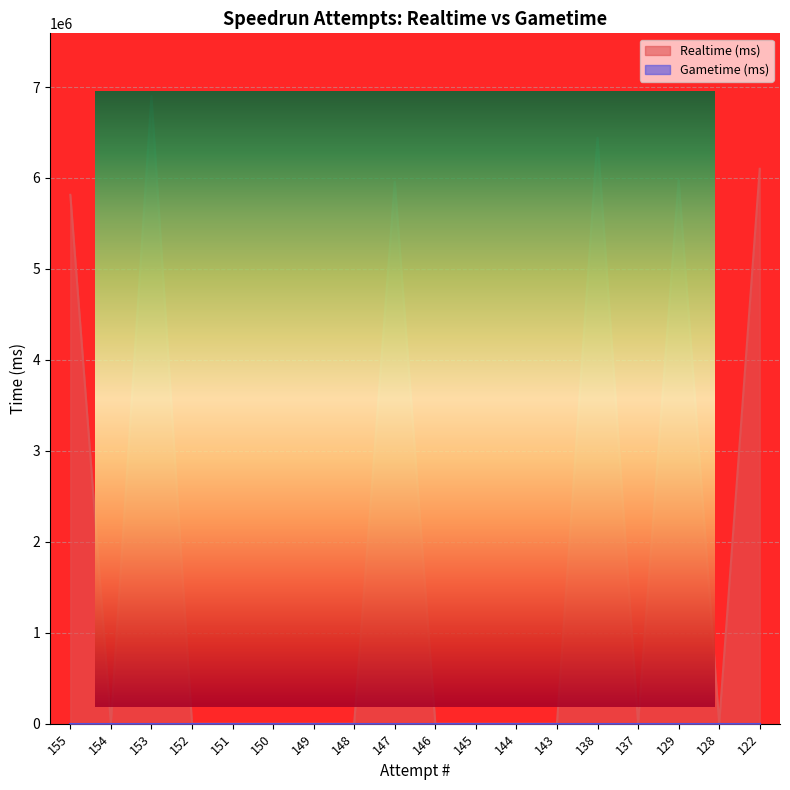

True or false: the data shows 0 at 128.

True